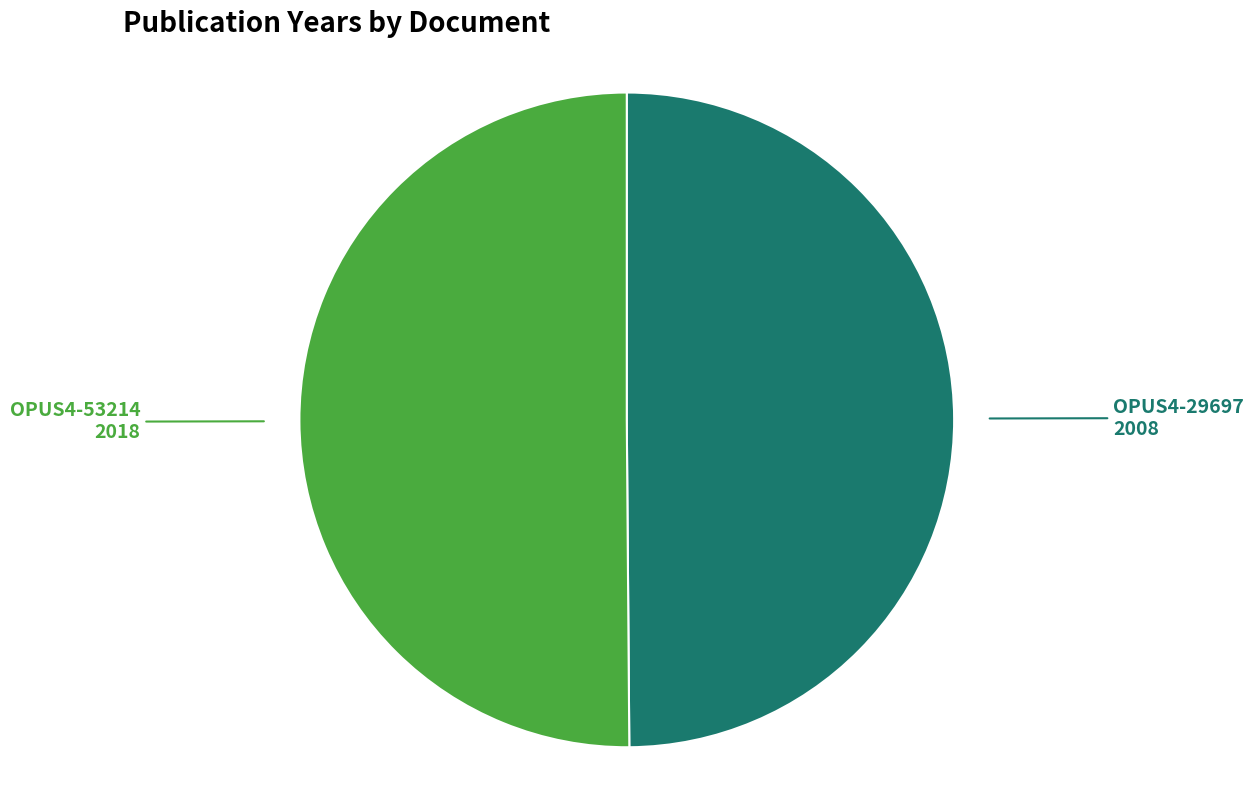

Combined, do OPUS4-29697 and OPUS4-53214 account for over 50%?

Yes